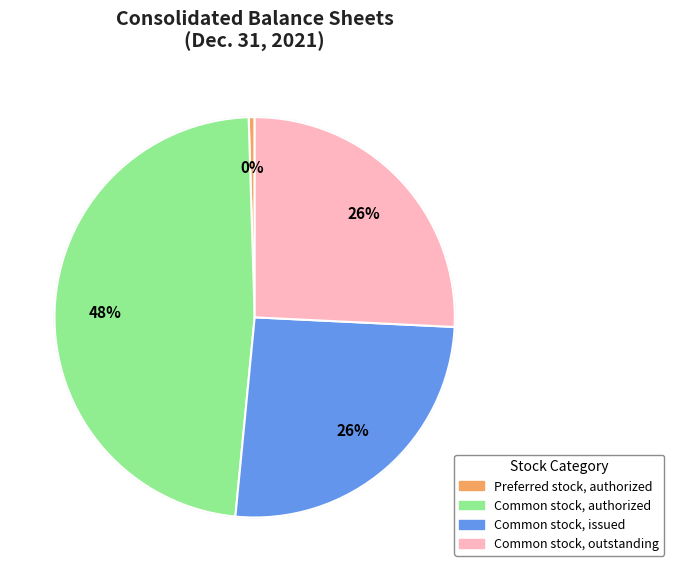

How many slices are in this pie chart?

4